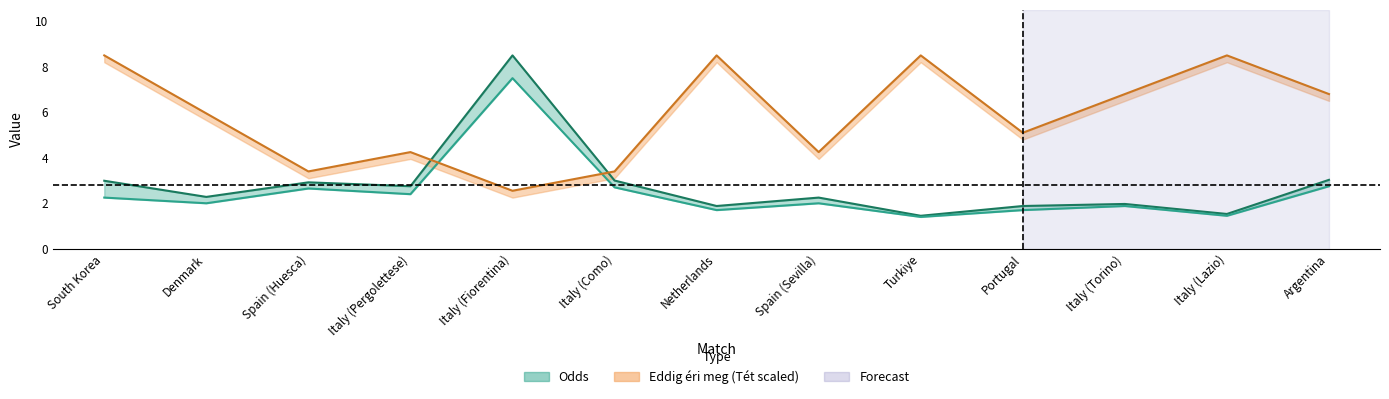

At which label is Odds closest to 4?

Argentina